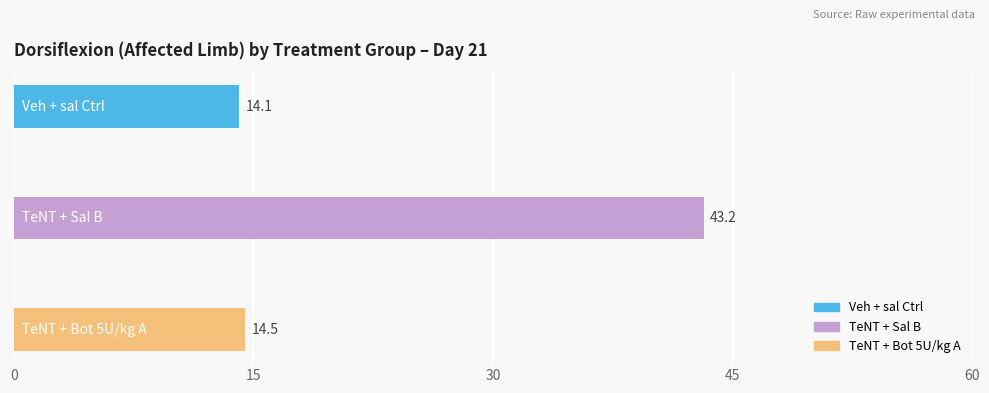

The chart shows a value of 14.1 at 2.0. True or false?

True